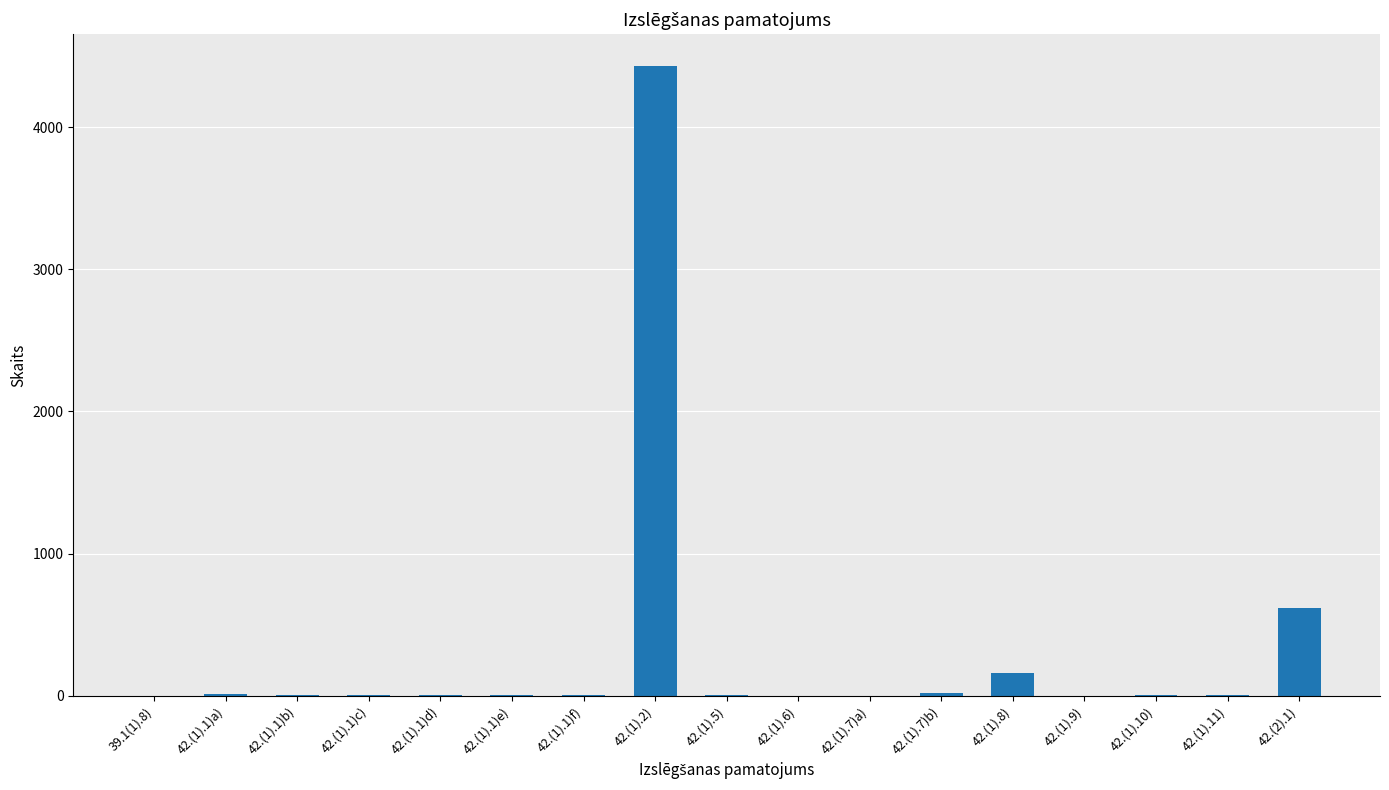

What is the greatest value displayed?

4432